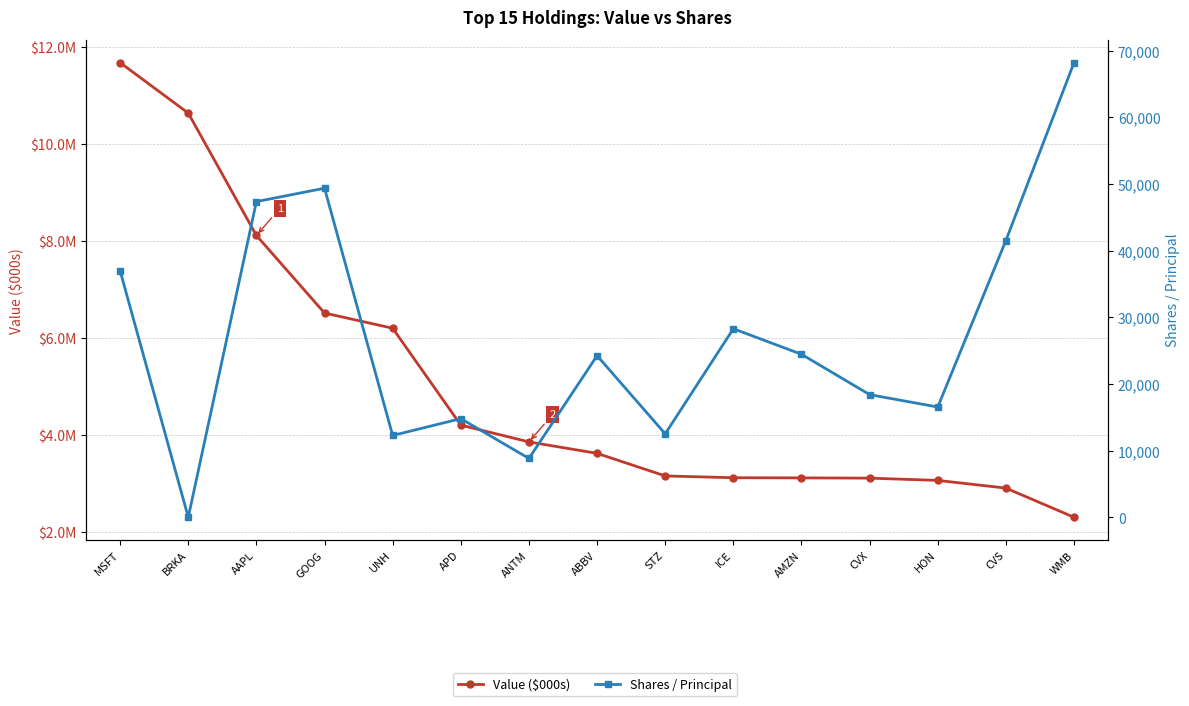

True or false: Value ($000s) has more than 2 interior local peaks.

False